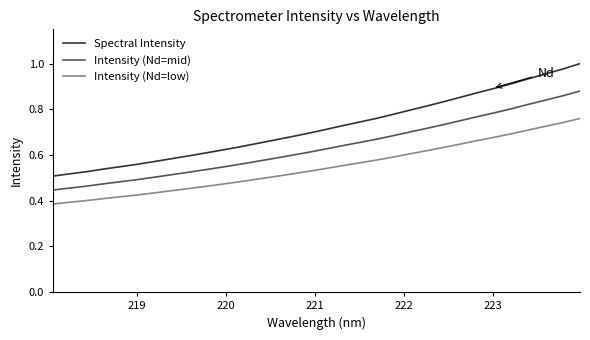

At how many categories does at least one series exceed 0?

32